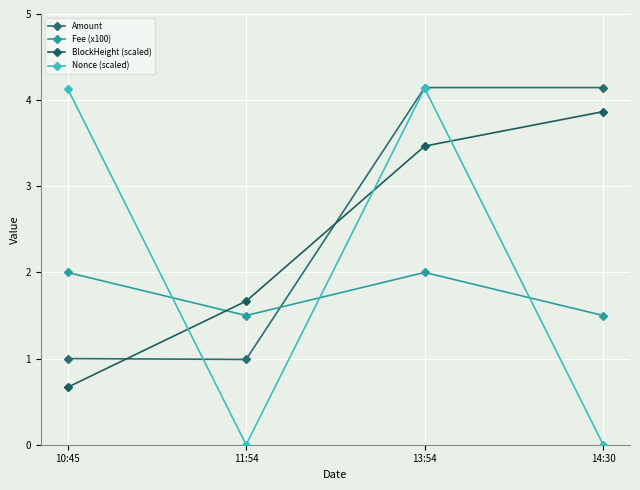

What is the spread (max minus min) of values at 13:54?

2.1